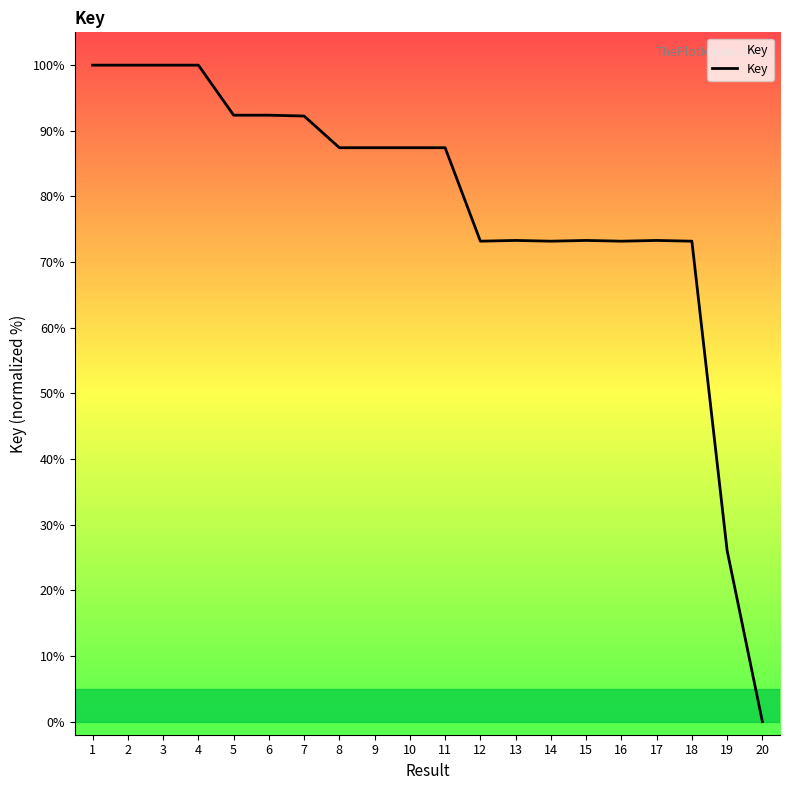

Approximately how many times larger is the value at 12 compared to 17?

1.0